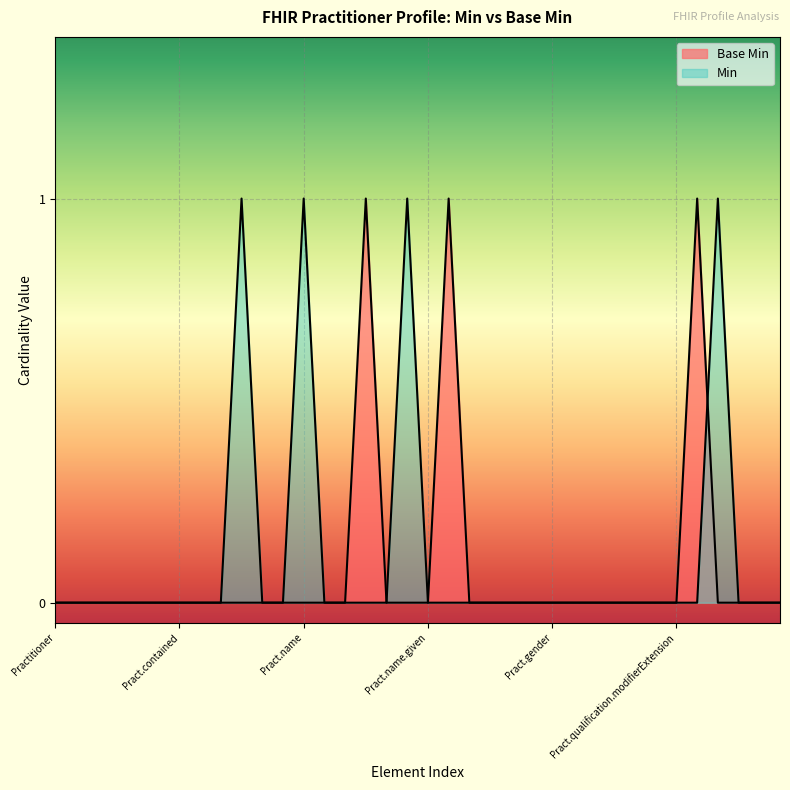

Is it true that the value at Practitioner.name.period is 0?

True